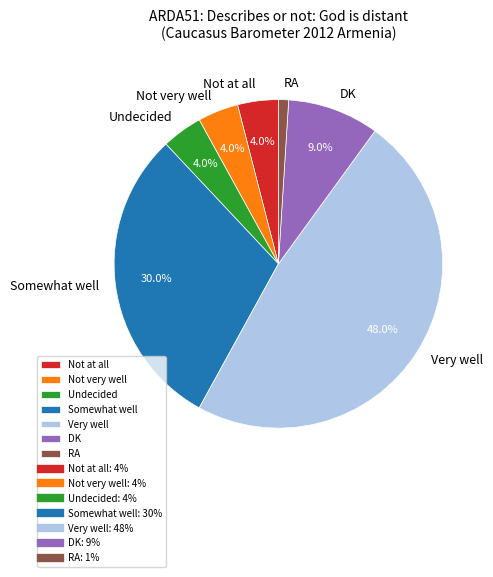

How many segments does this pie chart have?

7